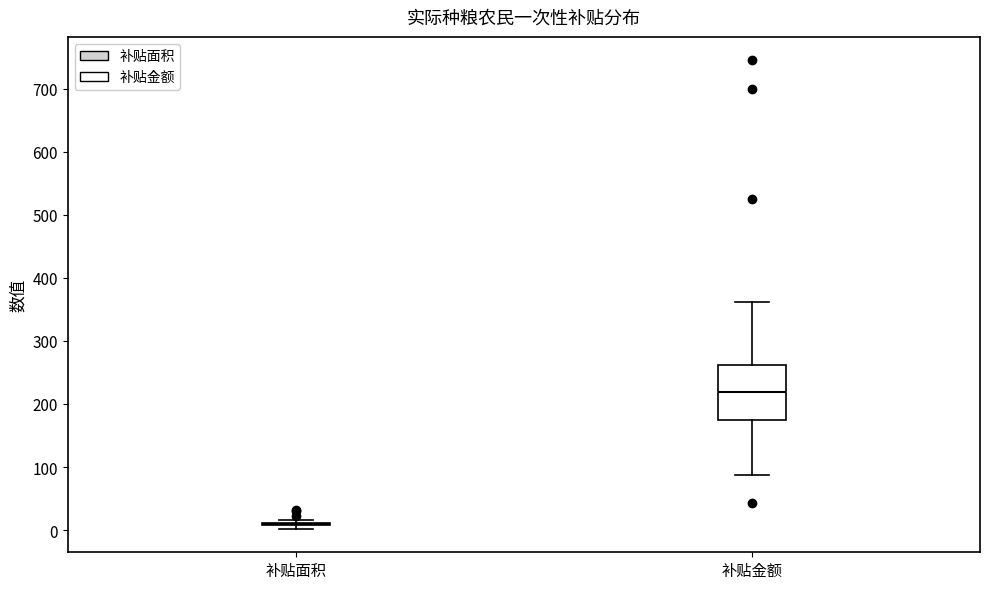

Where does the upper whisker of the box for 补贴金额 end on the y-axis? The values are not printed on the chart, so give them approximately, as read against the axis.

360